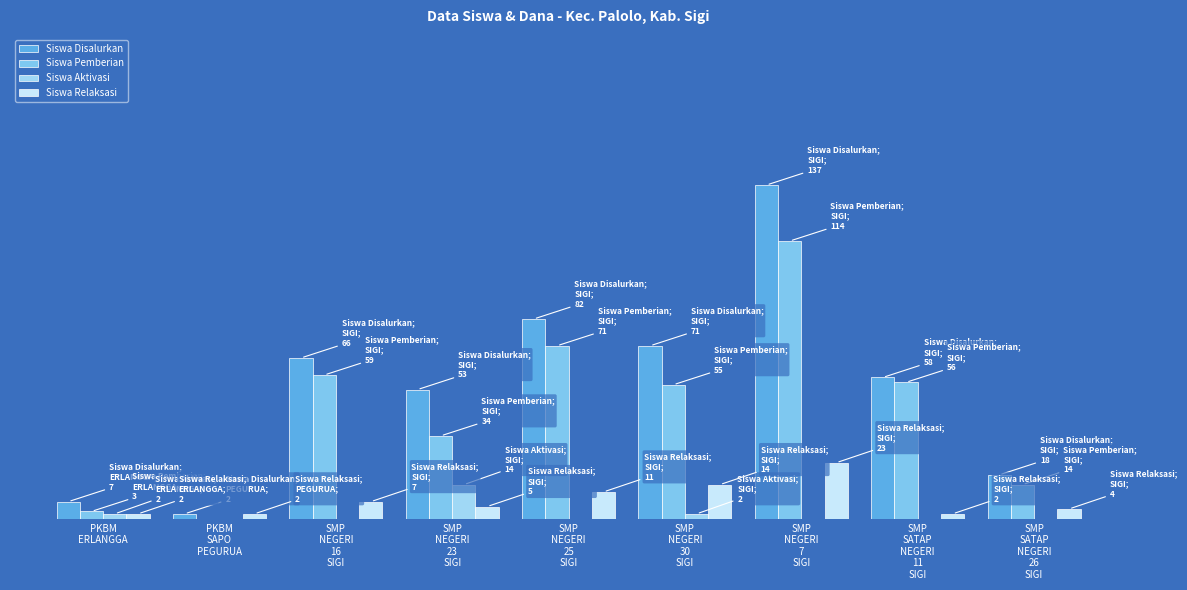

What is the average value of the Siswa Disalurkan series?

55